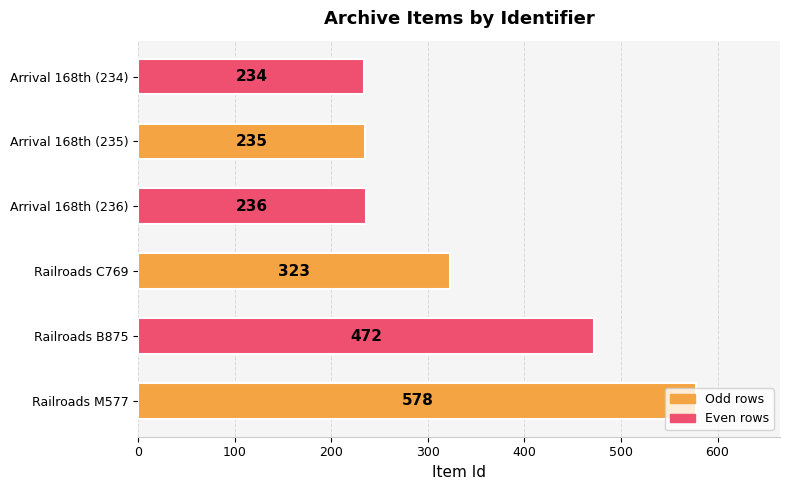

What is the change in value from Railroads M577 to Arrival 168th (235)?

-343